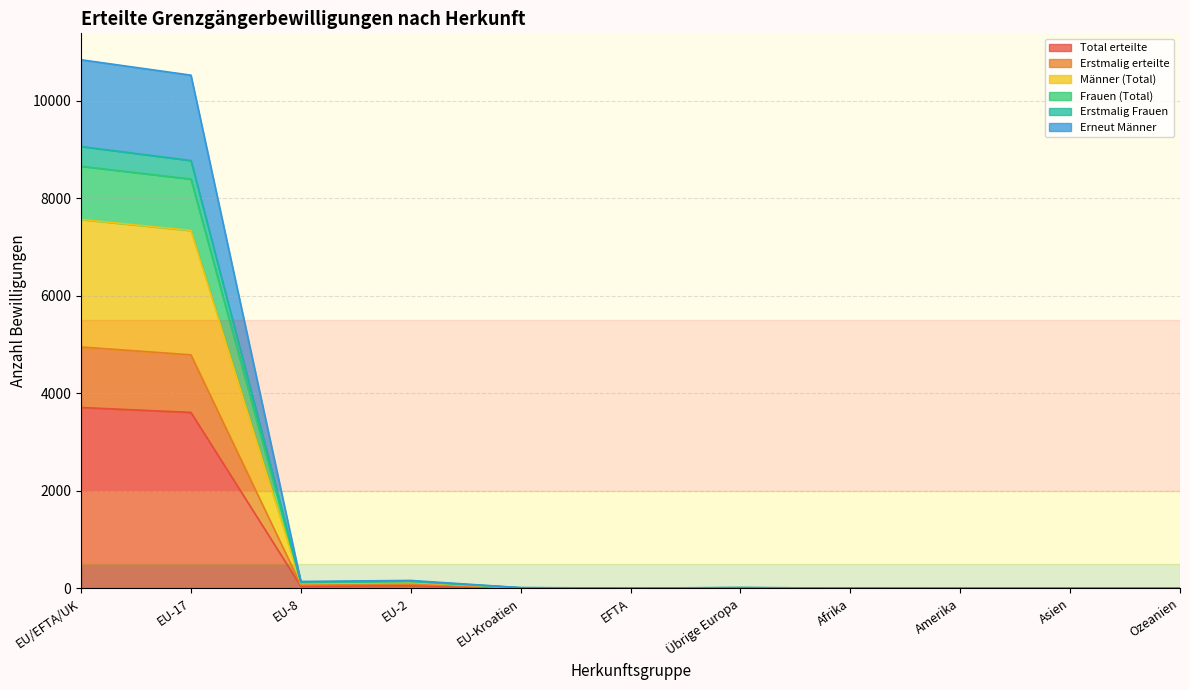

Rank the categories by Total erteilte value from lowest to highest.

Amerika, Asien, Ozeanien, EFTA, Afrika, EU-Kroatien, Übrige Europa, EU-8, EU-2, EU-17, EU/EFTA/UK